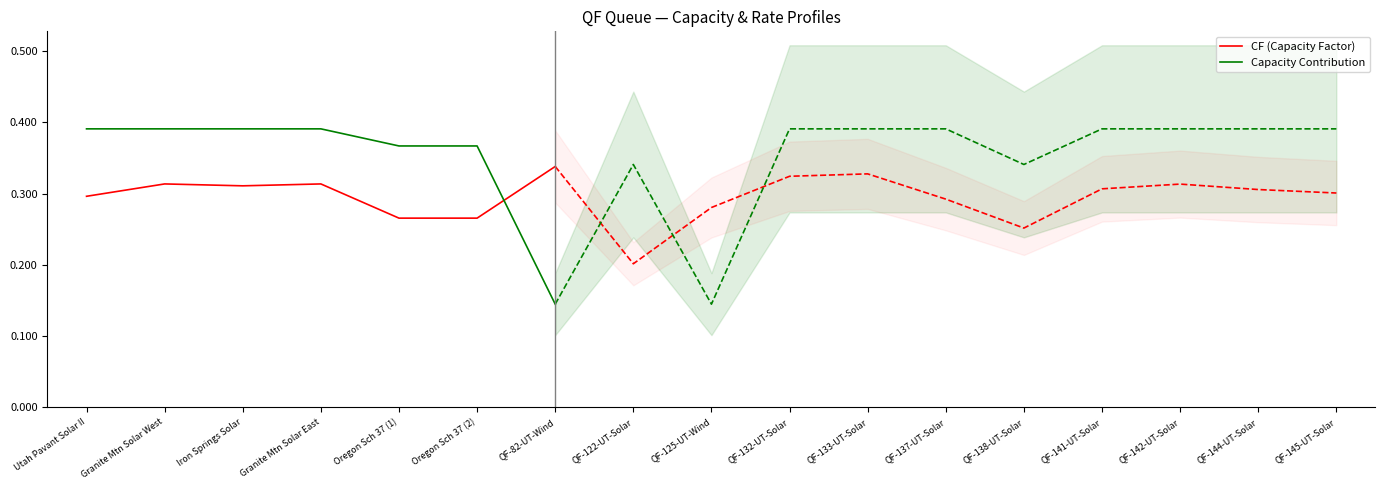

What is the difference between the maximum and minimum values in the CF (Capacity Factor) series?

0.1